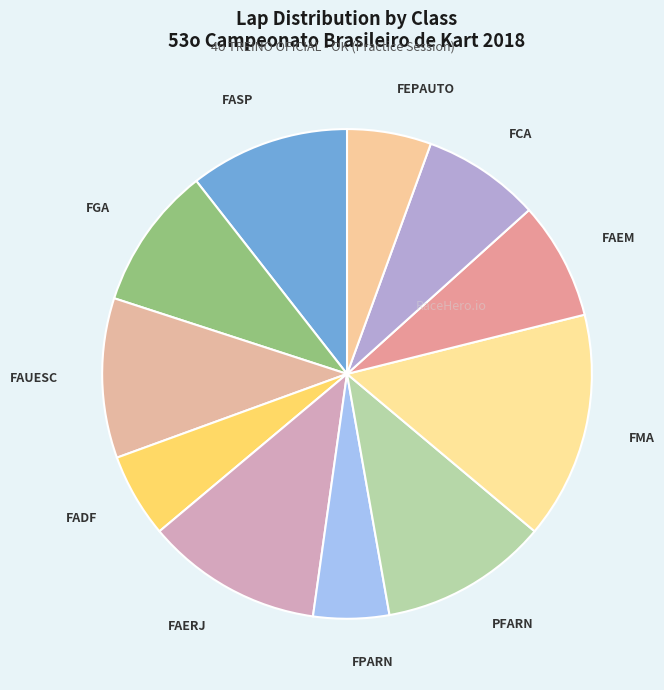

Combined, do PFARN and FEPAUTO account for over 50%?

No